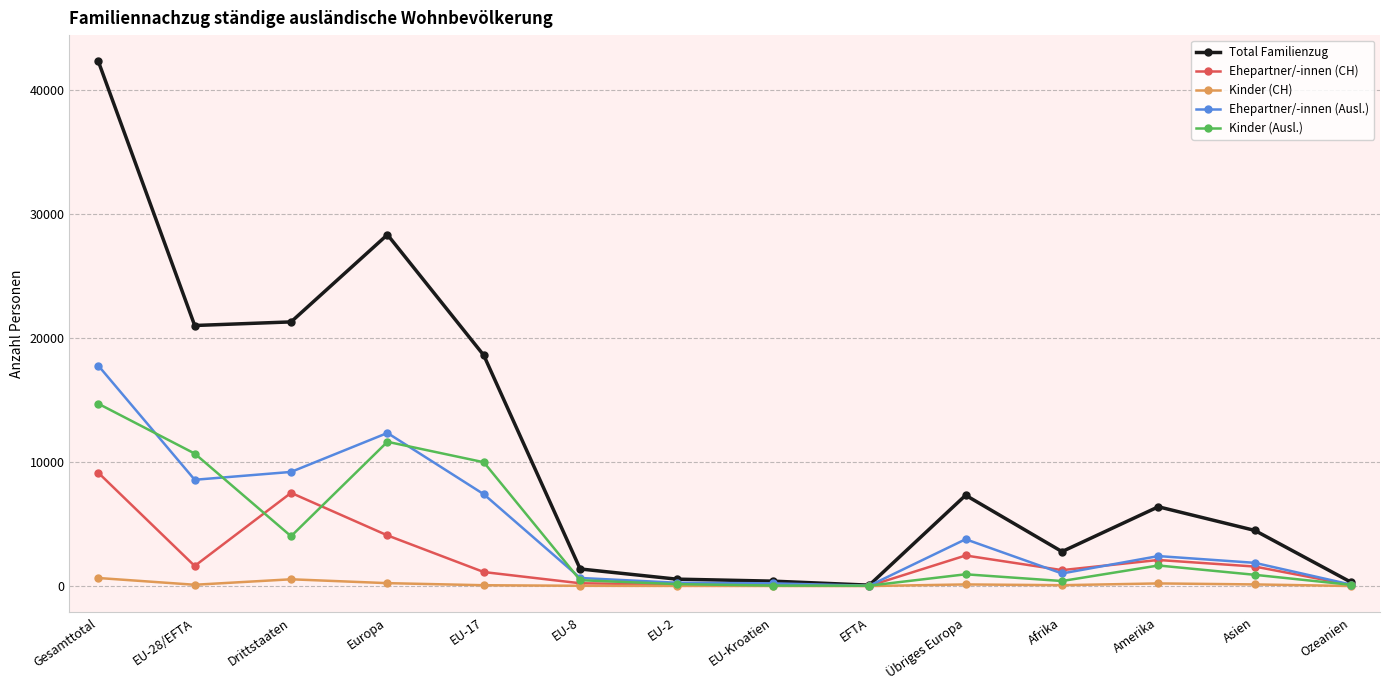

The value of Kinder (CH) at Afrika is 69. True or false?

True